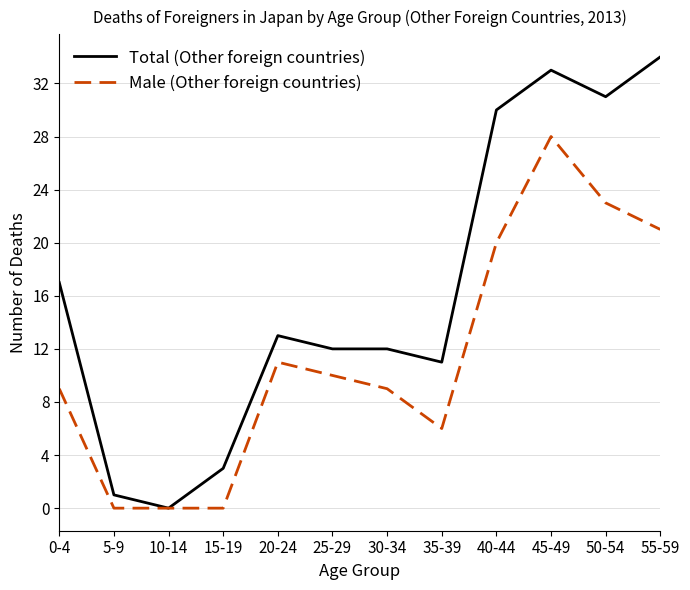

The value of Male (Other foreign countries) at 40-44 is 12. True or false?

False